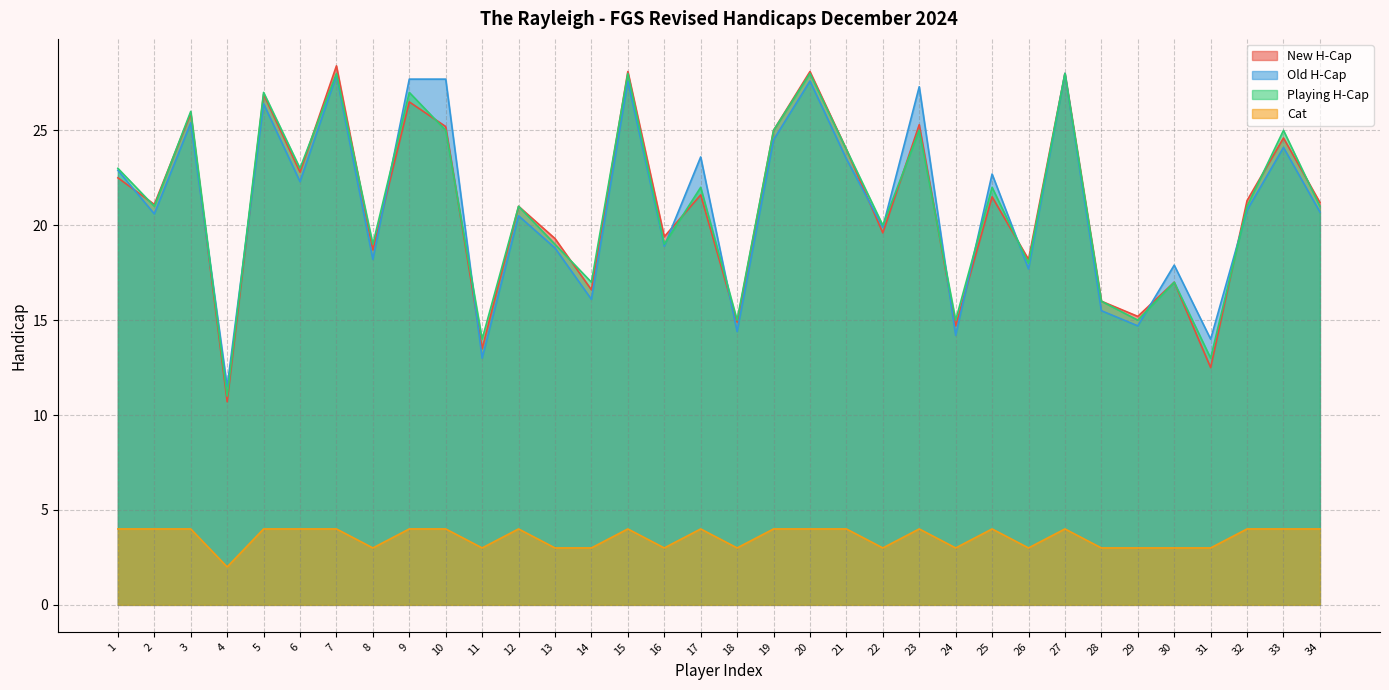

True or false: Cat and New H-Cap intersect in this chart.

False